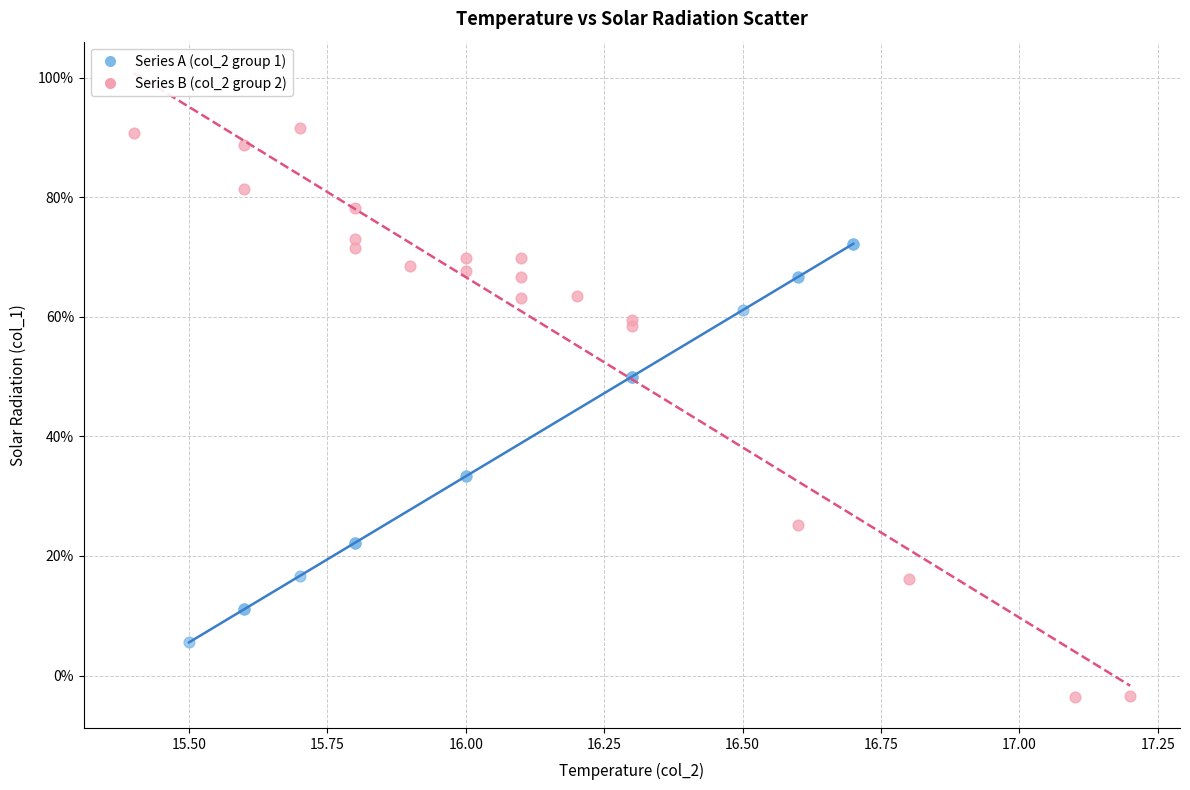

Which series has the widest spread of Y values?

Series B (col_2 group 2)